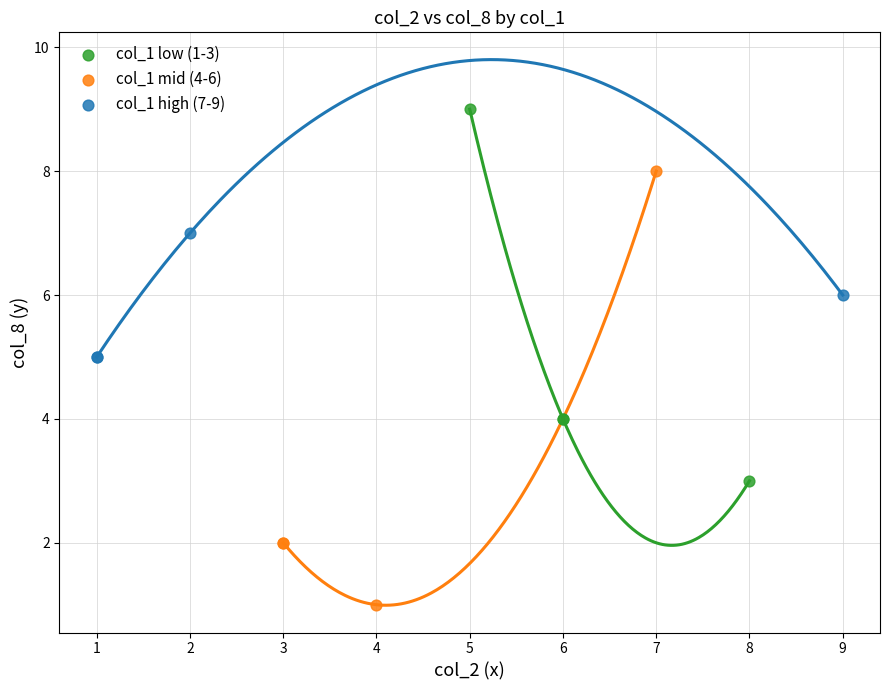

Which series has the widest spread of Y values?

col_1 mid (4-6)